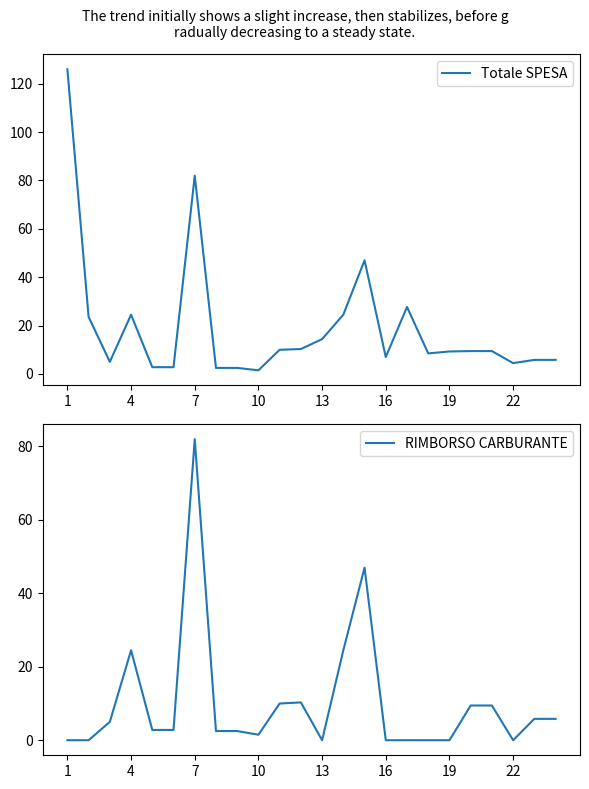

How many interior local peaks does the Totale SPESA series have?

4